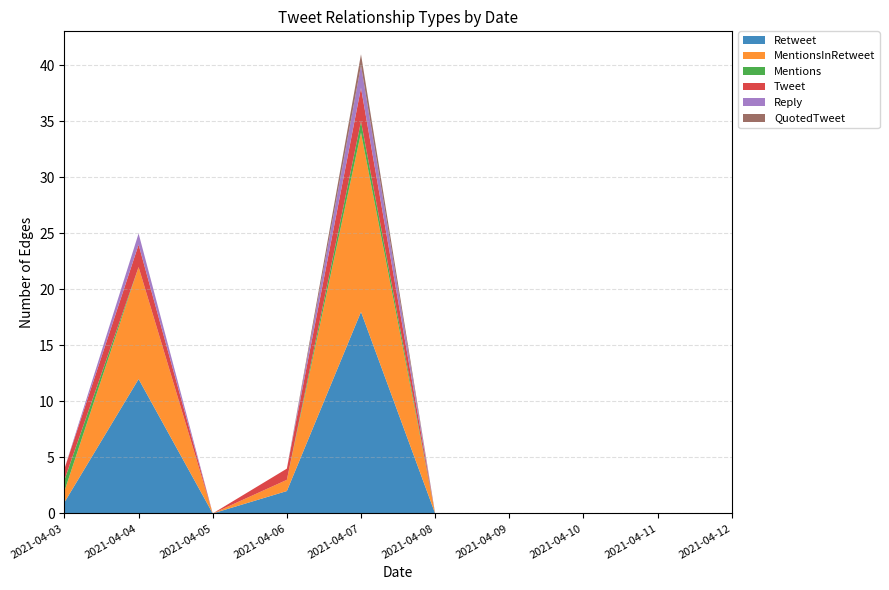

Reading right to left, what are all the values shown in this chart?

Retweet: 0	0	0	0	0	18	2	0	12	1
MentionsInRetweet: 0	0	0	0	0	16	1	0	10	1
Mentions: 0	0	0	0	0	1	0	0	0	1
Tweet: 0	0	0	0	0	3	1	0	2	1
Reply: 0	0	0	0	0	2	0	0	1	0
QuotedTweet: 0	0	0	0	0	1	0	0	0	0